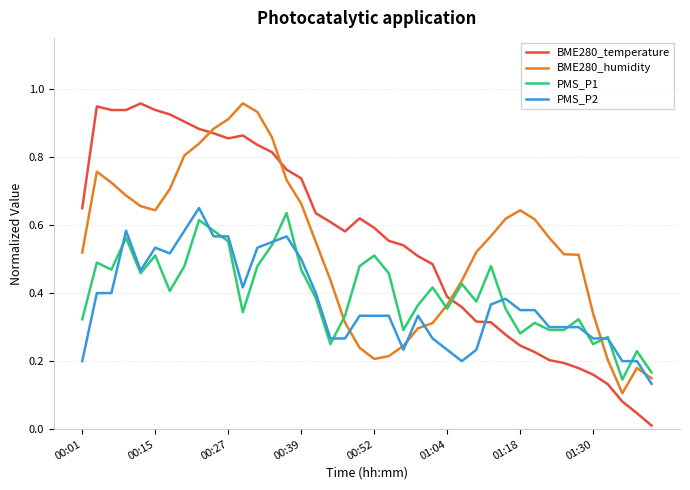

At how many categories does at least one series exceed 0?

40